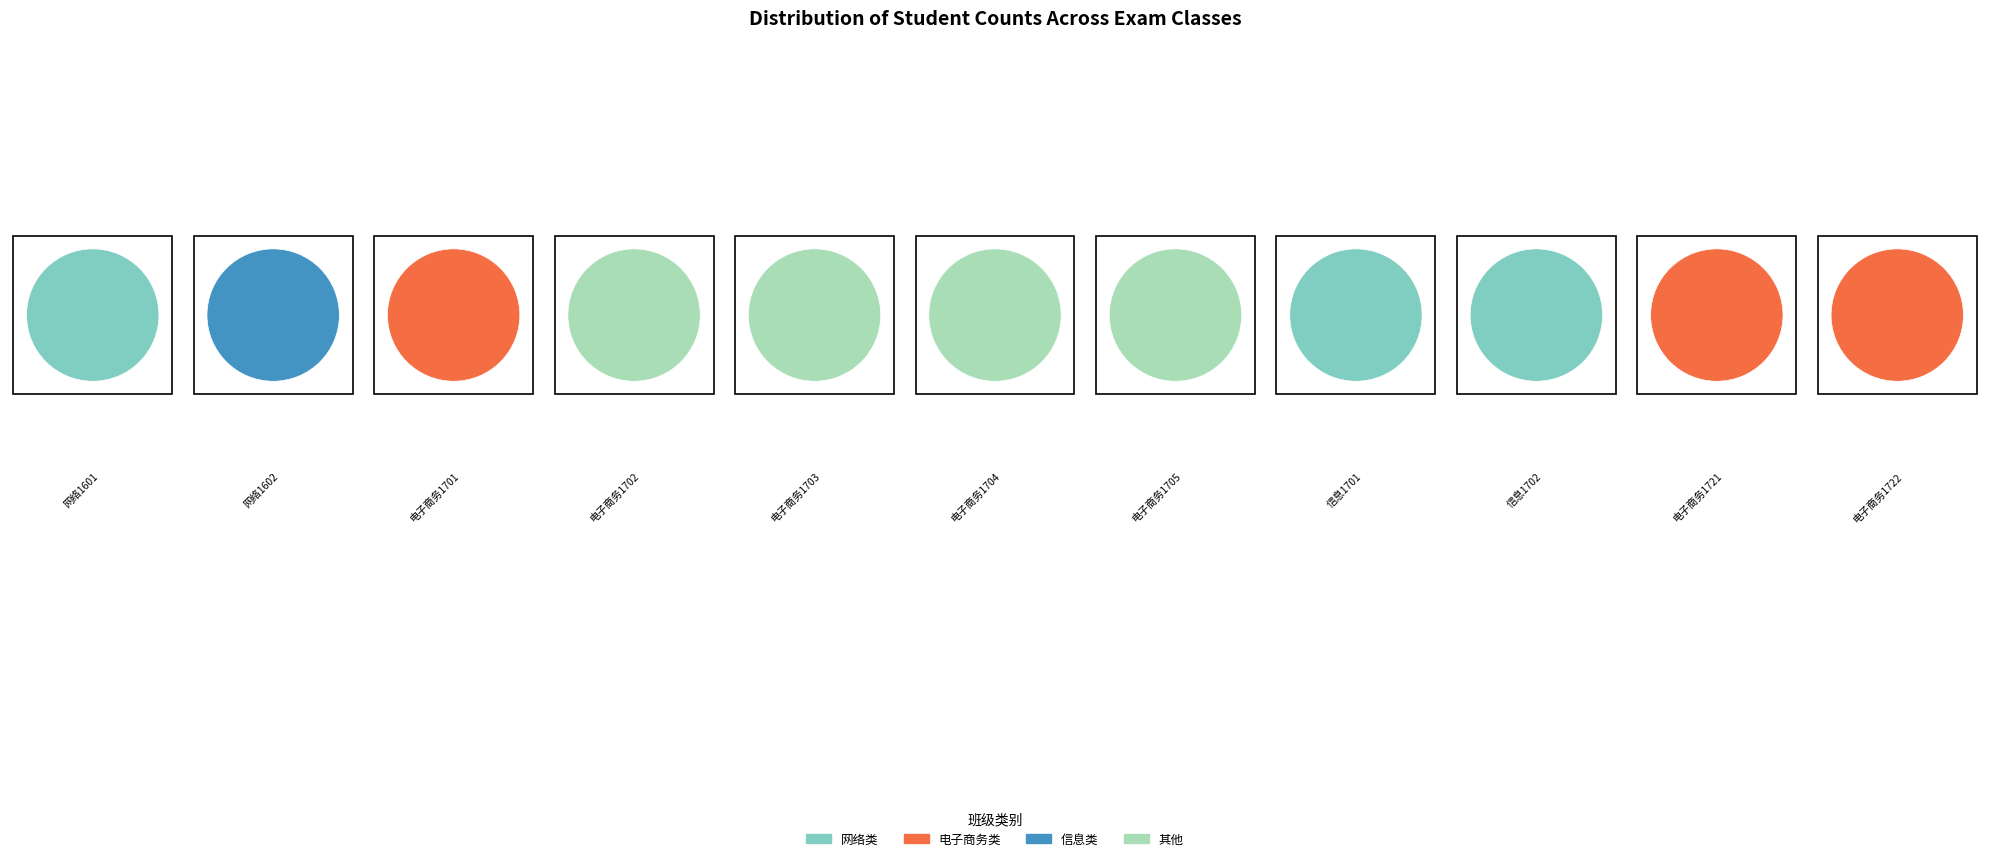

Is it true that 信息1701 is 10% of the pie?

True